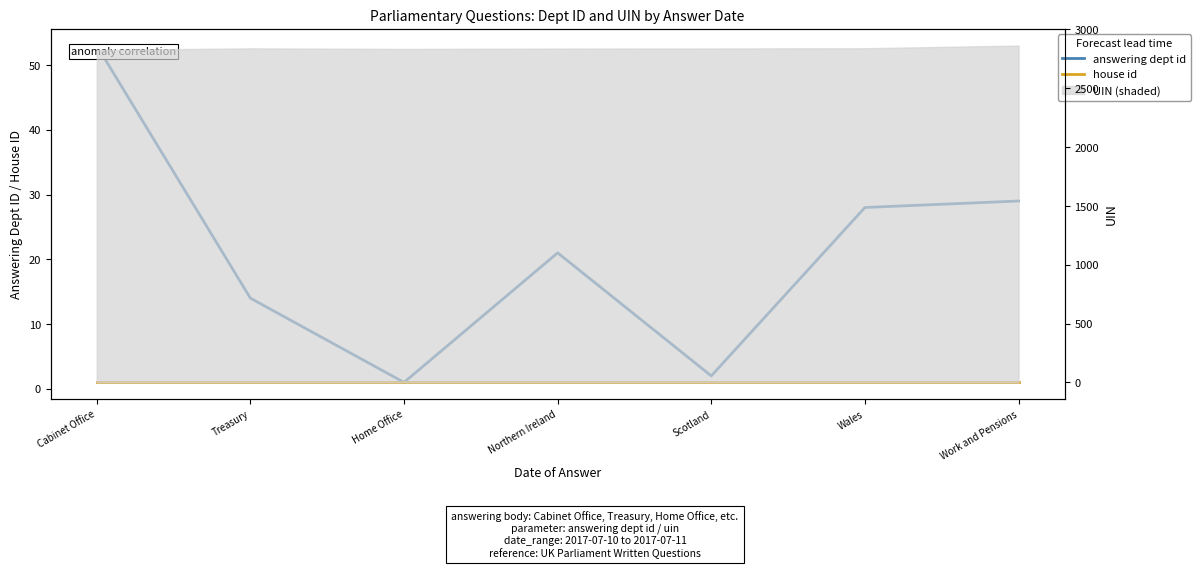

What is the value of the house id point at the 7th from the left?

1